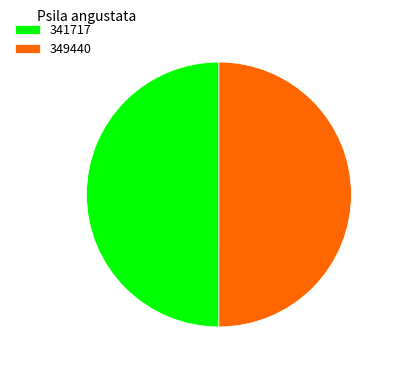

True or false: 349440 accounts for 50% of the total.

True